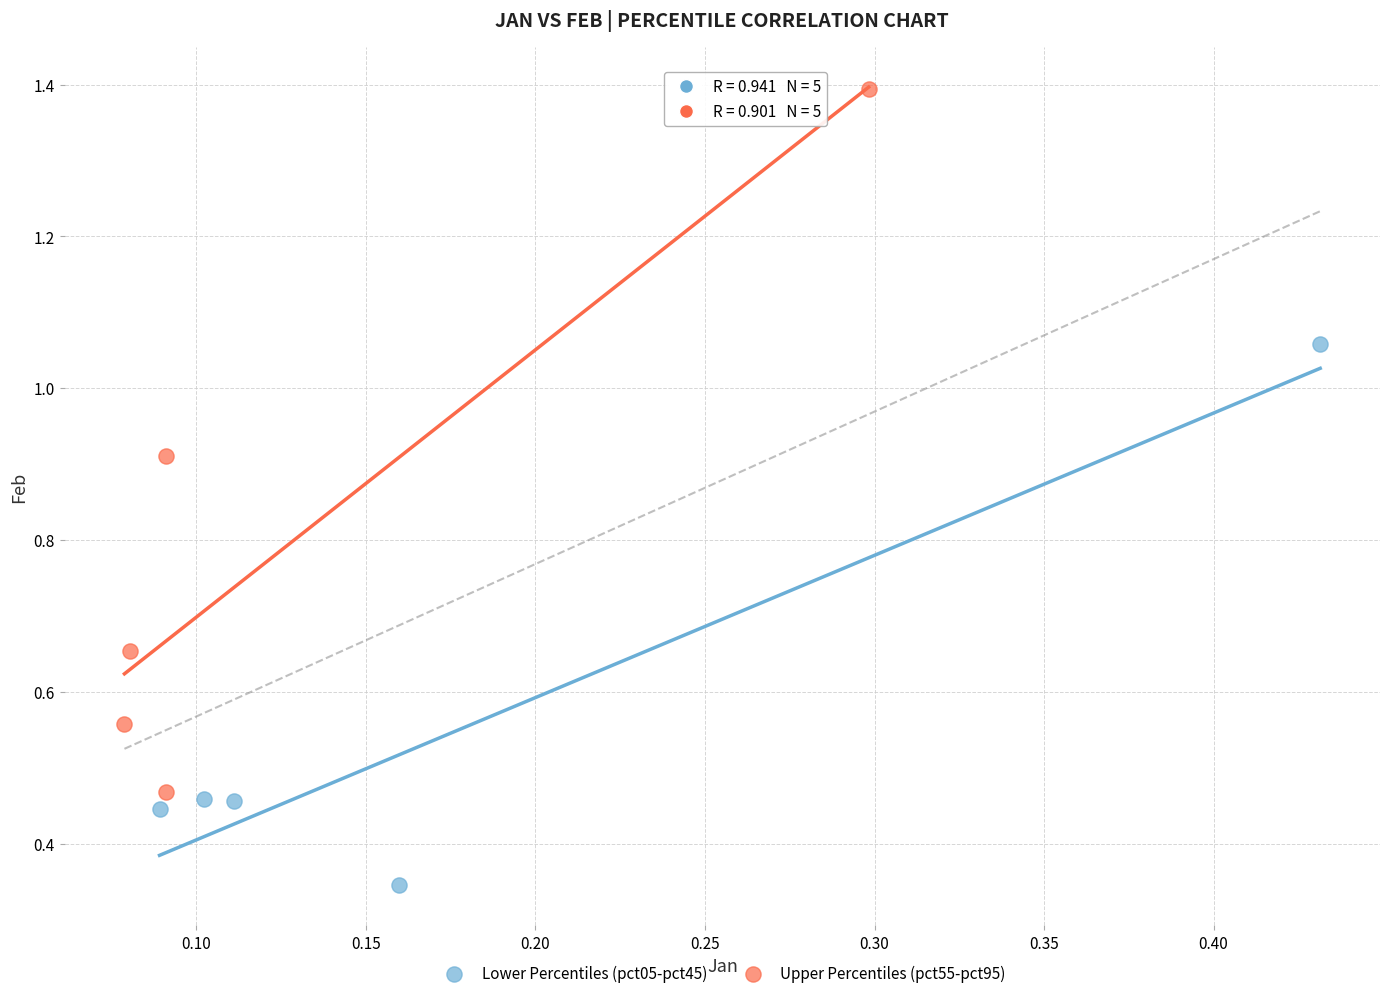

Which series contains the lowest Y value?

Lower Percentiles (pct05-pct45)